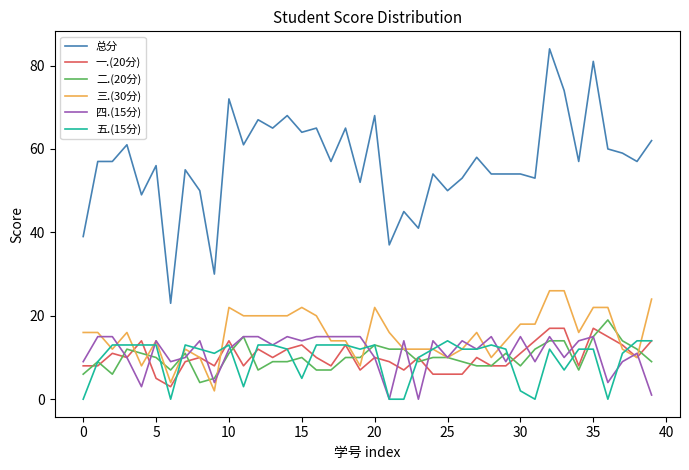

What is the minimum value for 总分?

23